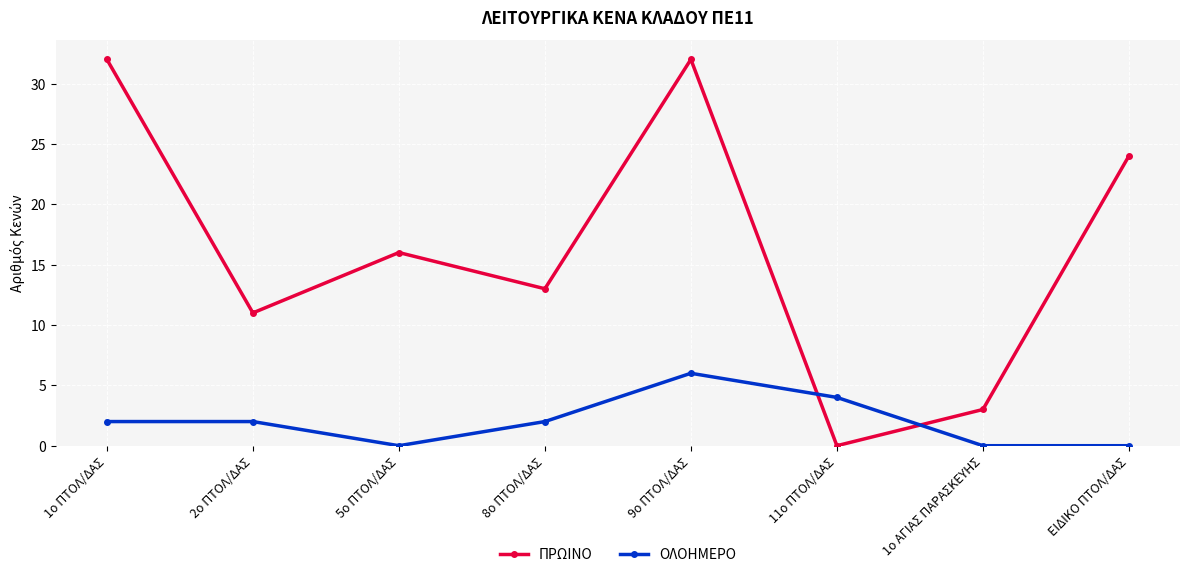

How many positive values does the ΠΡΩΙΝΟ series have?

7